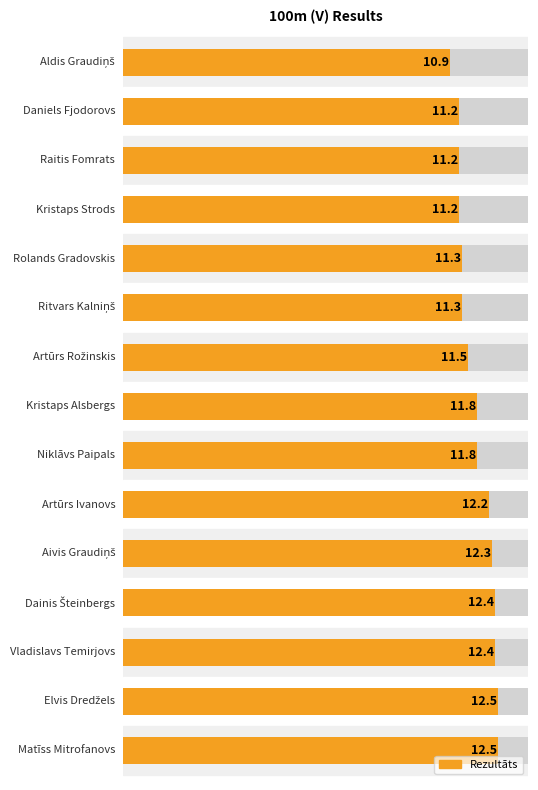

The chart shows a value of 12.5 at 13. True or false?

True